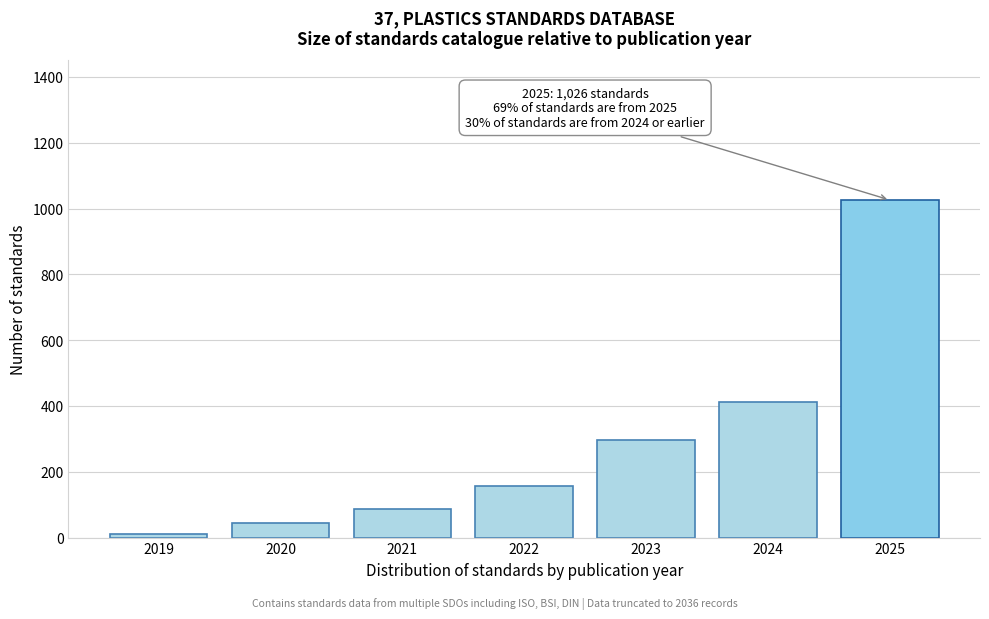

Reading left to right, list all the values displayed in this chart.

12	45	87	156	298	412	1026